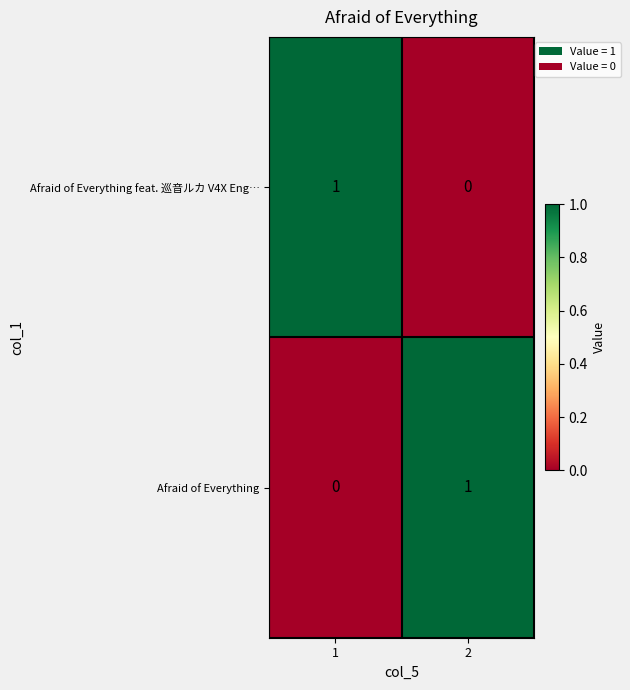

Is the value of Afraid of Everything at 1 greater than the value of Afraid of Everything feat. 巡音ルカ V4X Eng… at 1?

No